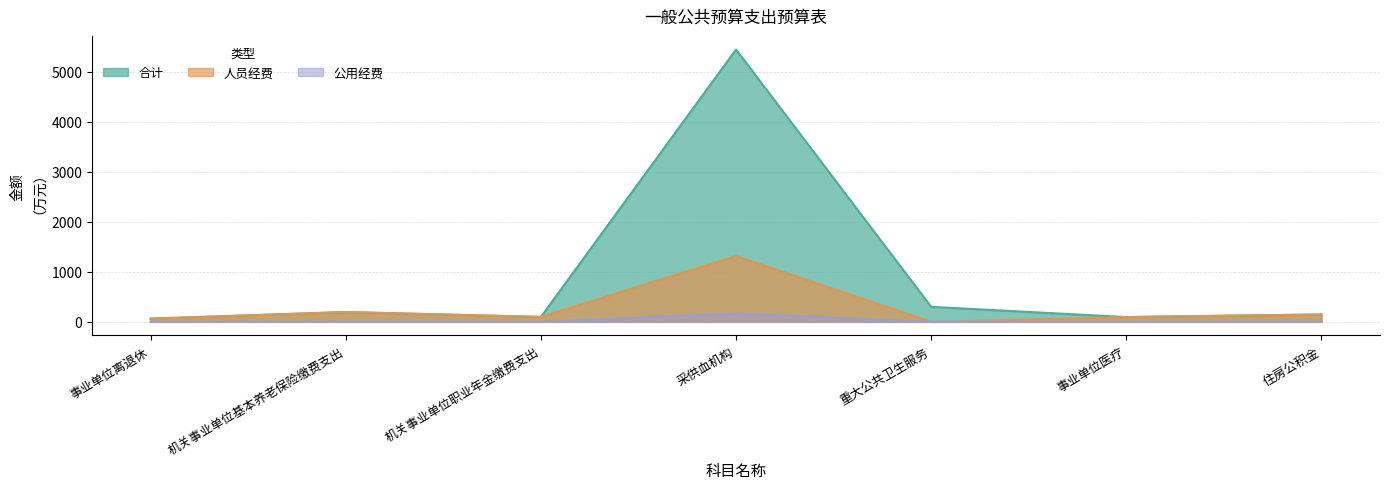

True or false: 公用经费 and 合计 cross at least once.

False